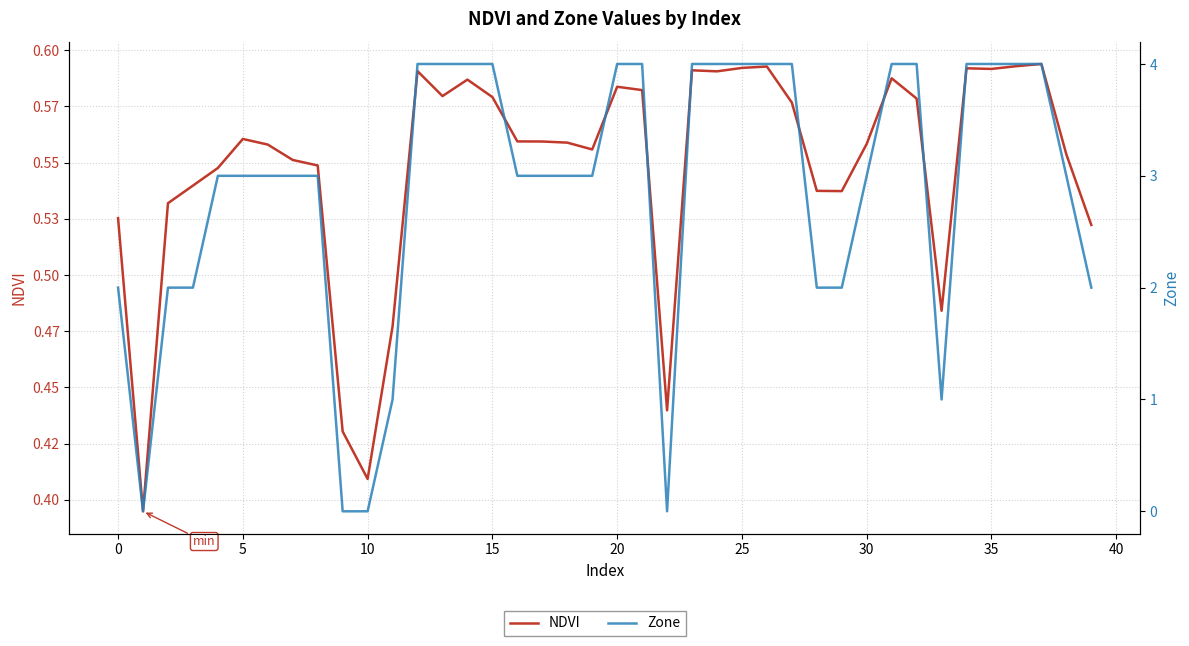

At which category is the sum across all series the highest?

37